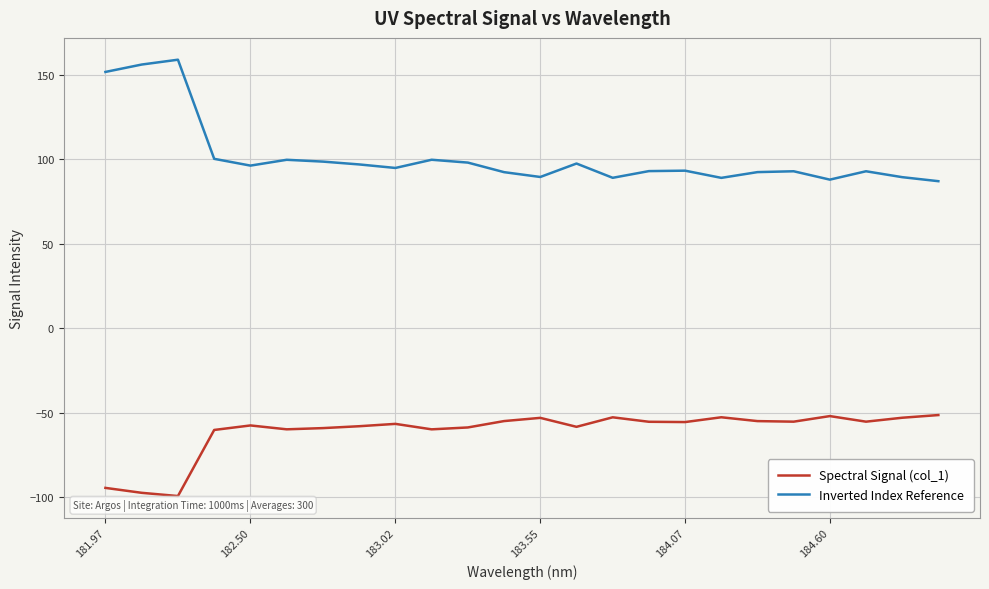

Which series has the largest range (max minus min)?

Inverted Index Reference